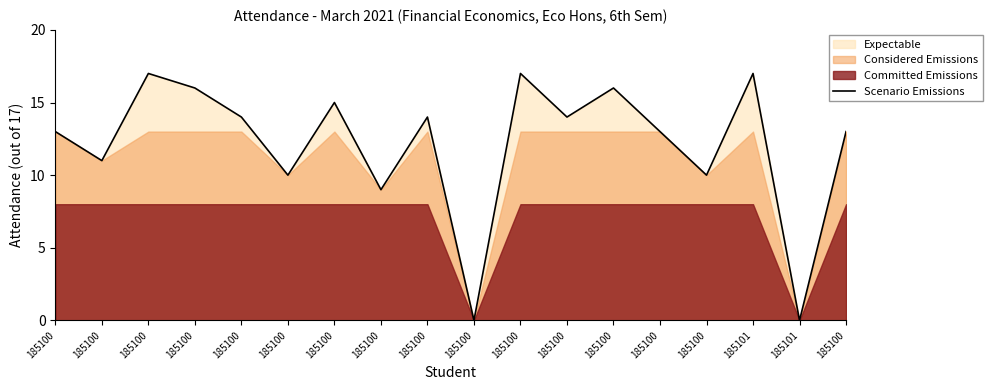

The chart shows a value of 15 at 185100. True or false?

False